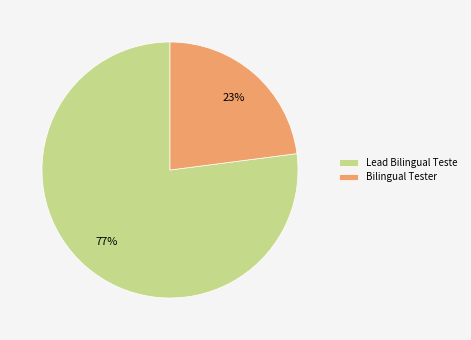

Which has a higher value, Bilingual Tester or Lead Bilingual Teste?

Lead Bilingual Teste